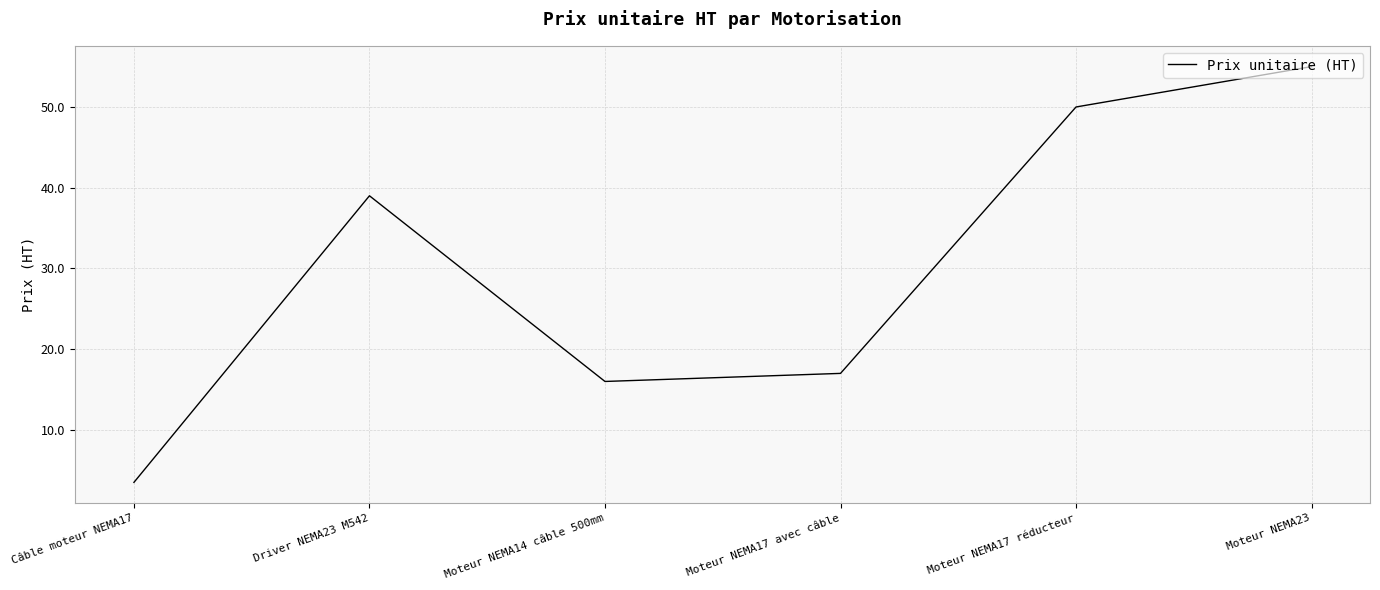

List the labels in order of value, largest first.

Moteur NEMA23, Moteur NEMA17 réducteur, Driver NEMA23 M542, Moteur NEMA17 avec câble, Moteur NEMA14 câble 500mm, Câble moteur NEMA17